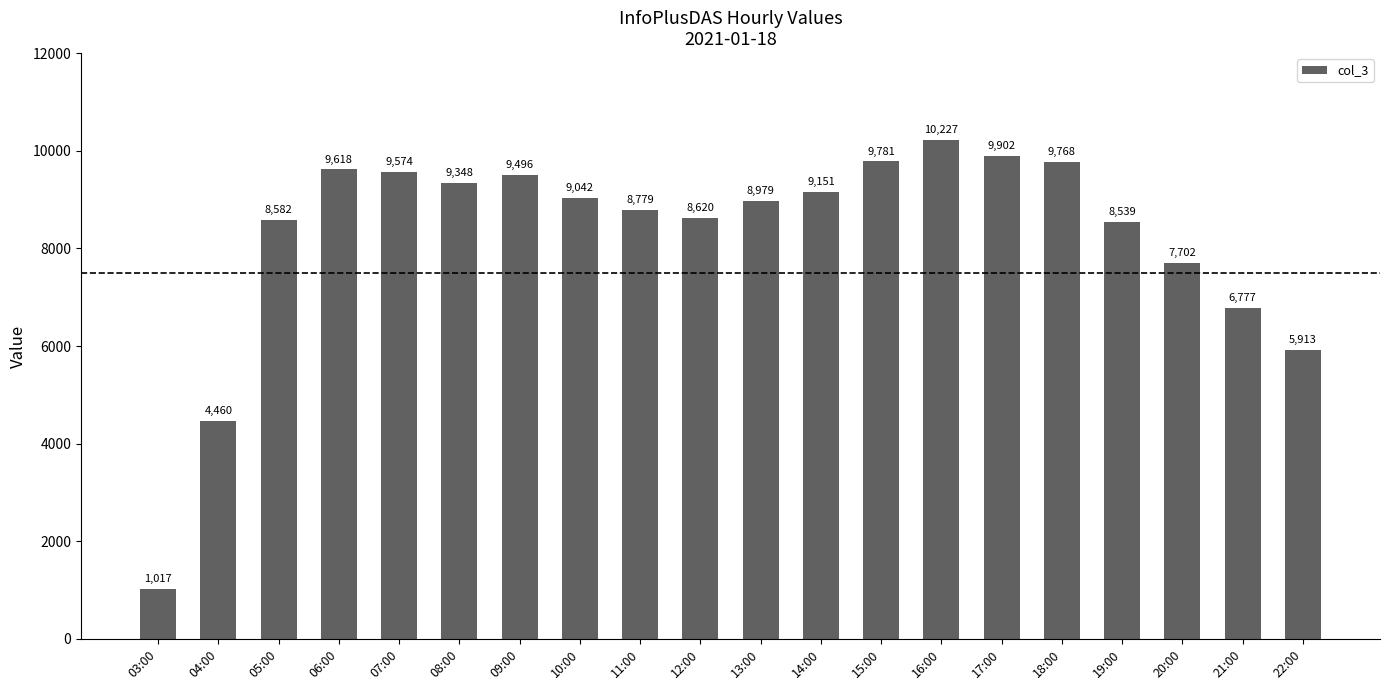

What is the label of the 13th bar from the right?

10:00